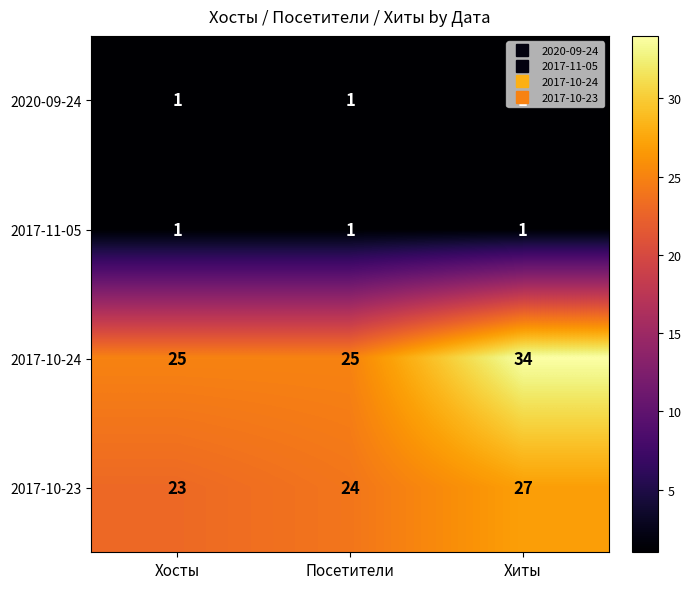

Is it true that 2017-10-24 equals 17 at Хосты?

False